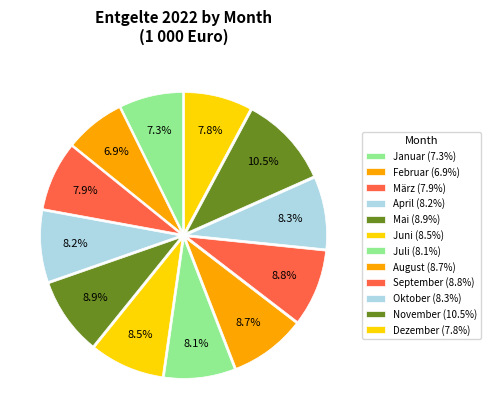

To the nearest percent, what percentage of the pie is Oktober?

8%